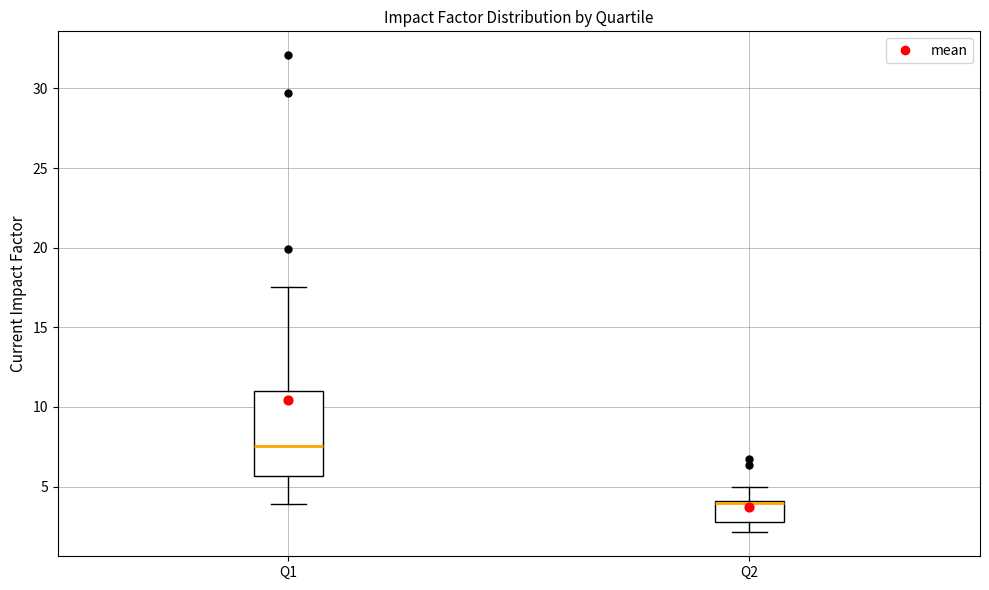

Comparing the boxes themselves (not the whiskers), which one is the tallest?

Q1